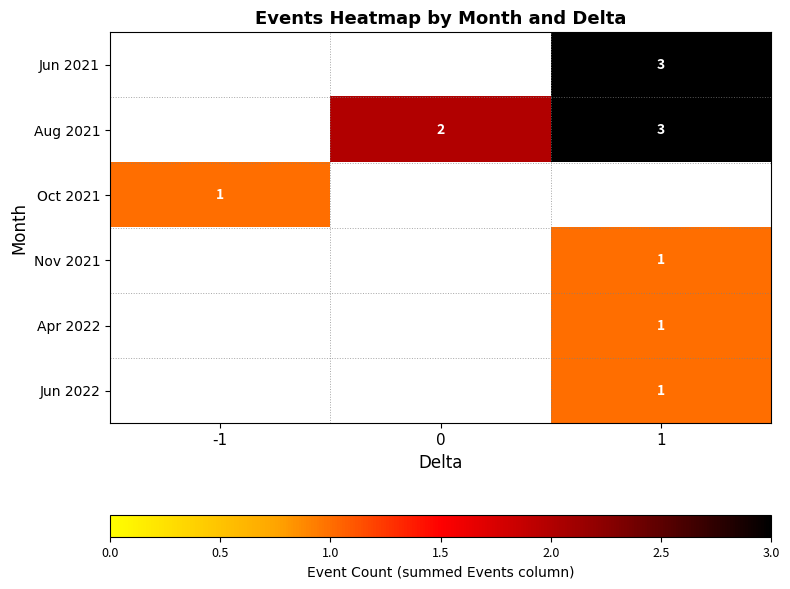

What is the sum of the Aug 2021 values at 1 and 0?

5